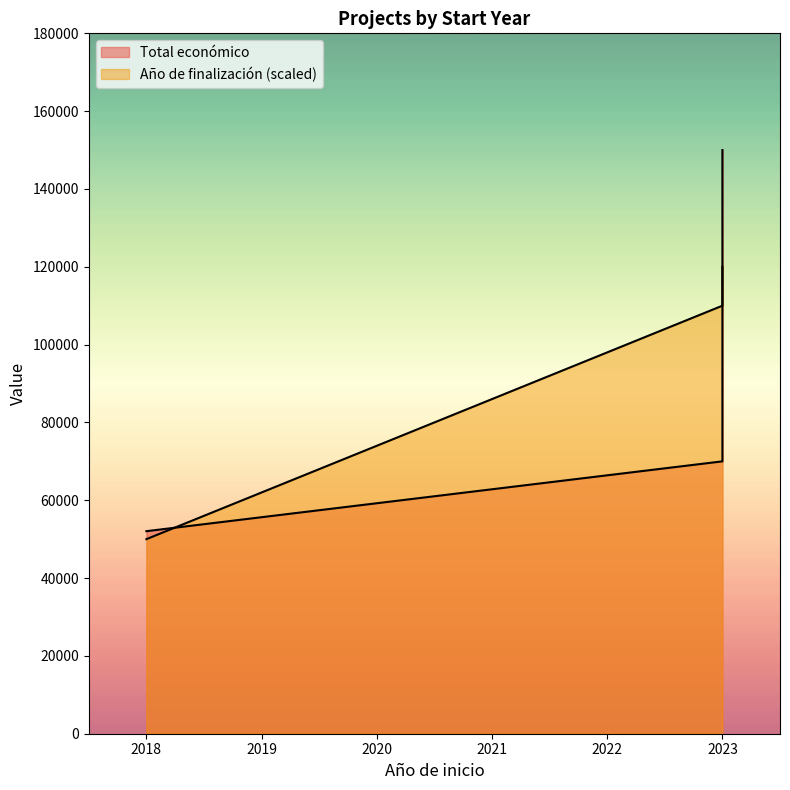

Reading right to left, what are all the values shown in this chart?

Total económico: 150000	150000	70000	52055
Año de finalización: 120000	110000	110000	50000